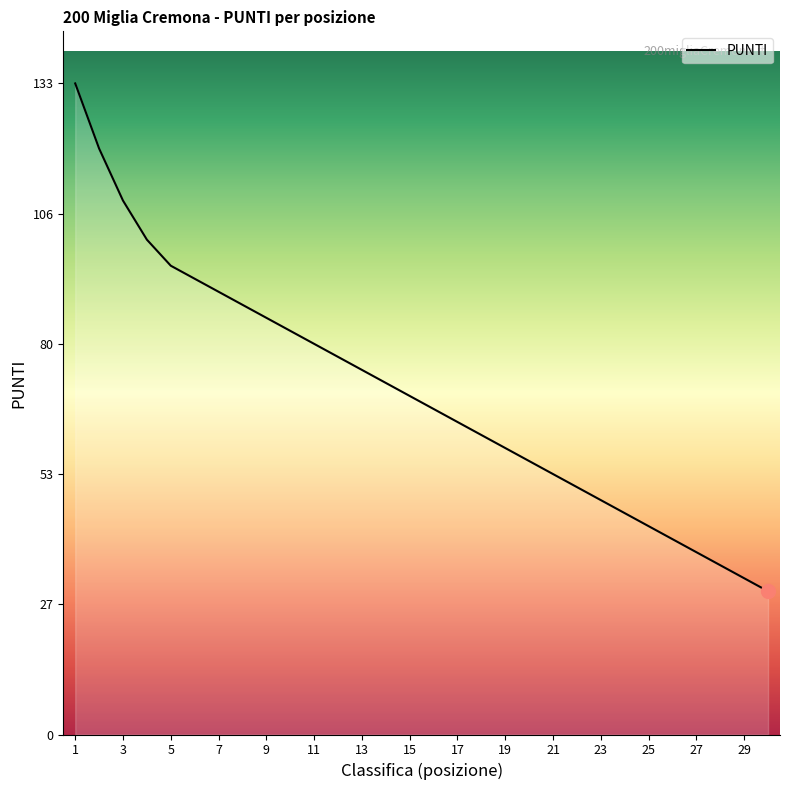

What is the minimum value shown in the chart?

29.2